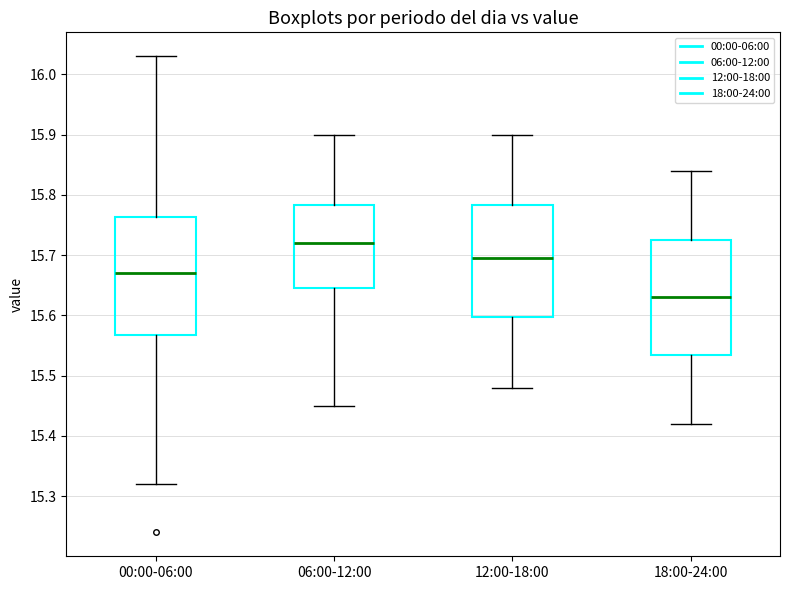

Reading left to right, read every box against the y-axis: the position of its median line, the range the box covers, and the ends of its whiskers. The values are not printed on the chart, so give them approximately, as read against the axis.

00:00-06:00: median 15.67, box 15.57 to 15.76, whiskers 15.32 to 16.03
06:00-12:00: median 15.72, box 15.65 to 15.78, whiskers 15.45 to 15.90
12:00-18:00: median 15.70, box 15.60 to 15.78, whiskers 15.48 to 15.90
18:00-24:00: median 15.63, box 15.54 to 15.73, whiskers 15.42 to 15.84